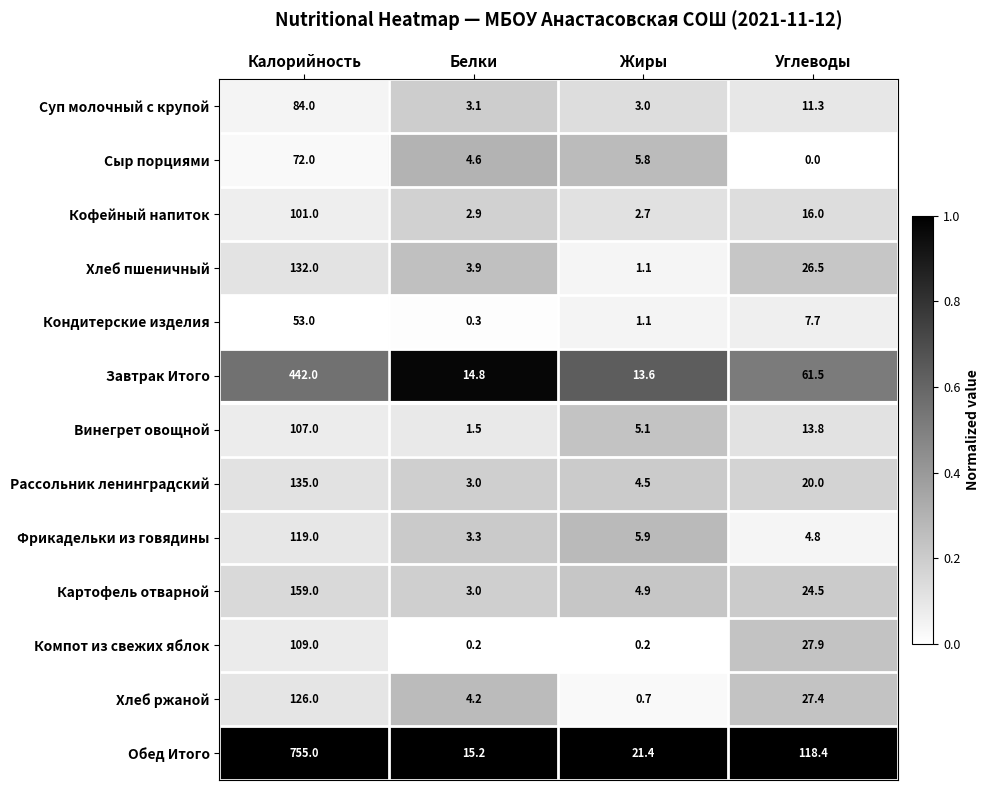

Is it true that Рассольник ленинградский equals 7.4 at Жиры?

False